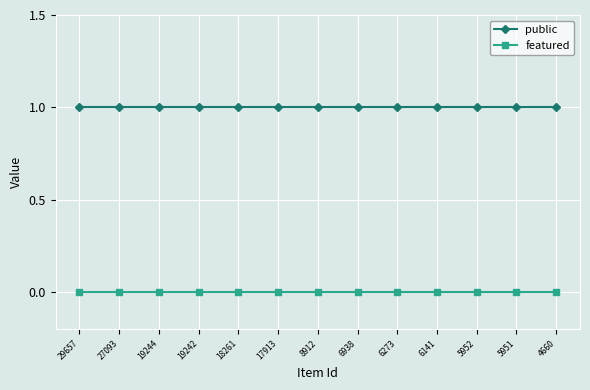

What is the maximum value shown in the chart?

1